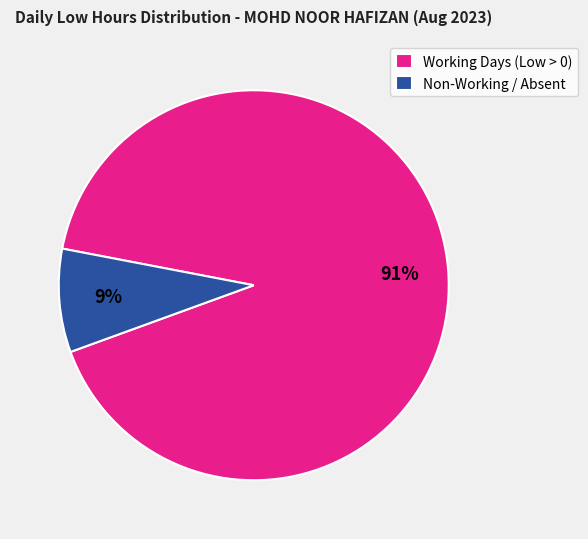

To the nearest percent, what is the combined percentage of Non-Working / Absent and Working Days (Low > 0)?

100%